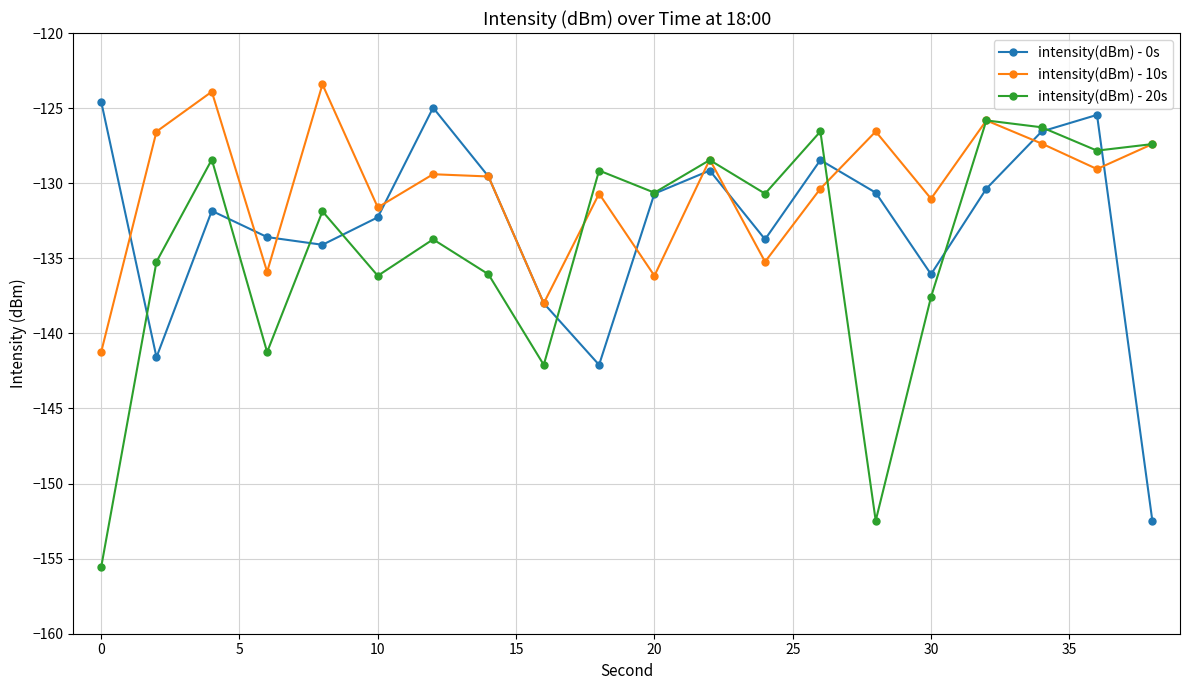

Which series has the largest total across all categories?

intensity(dBm) - 10s